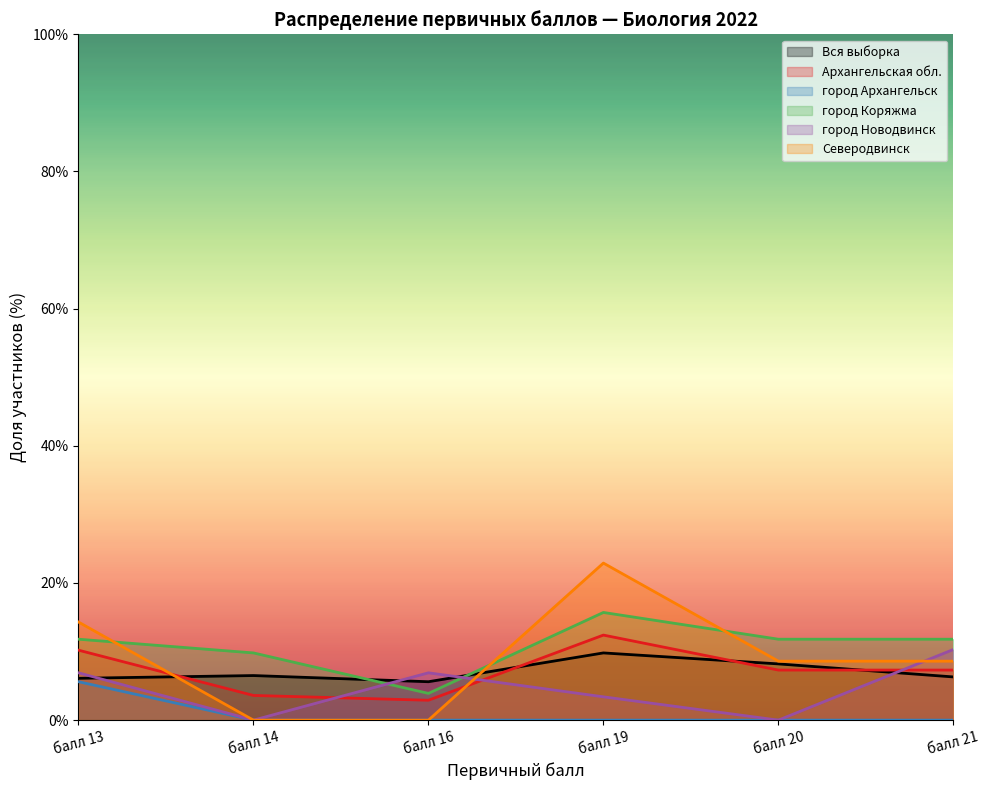

How many data points does each series have?

6